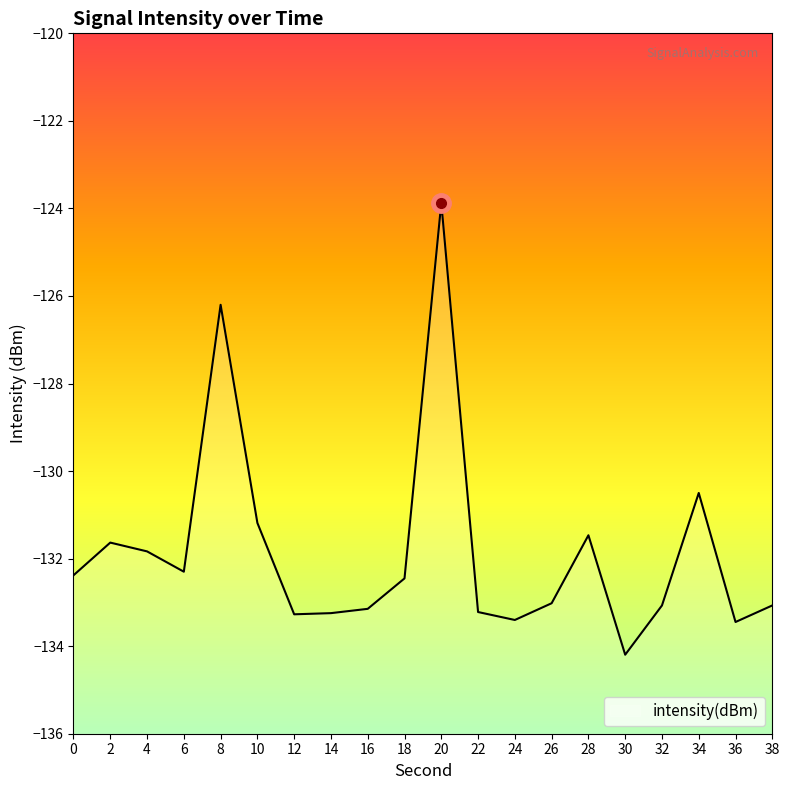

The chart shows a value of -131.2 at 10. True or false?

True